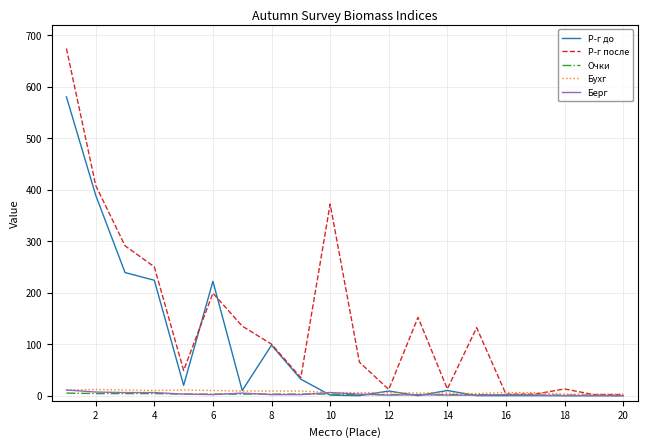

Which series has the largest total across all categories?

Р-г после